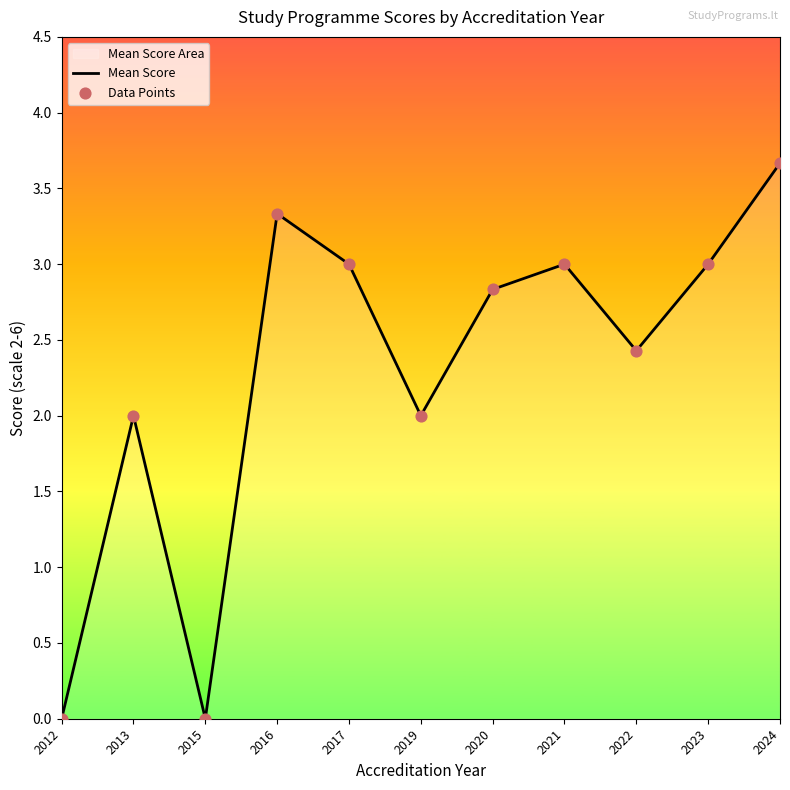

What is the maximum value shown in the chart?

3.7